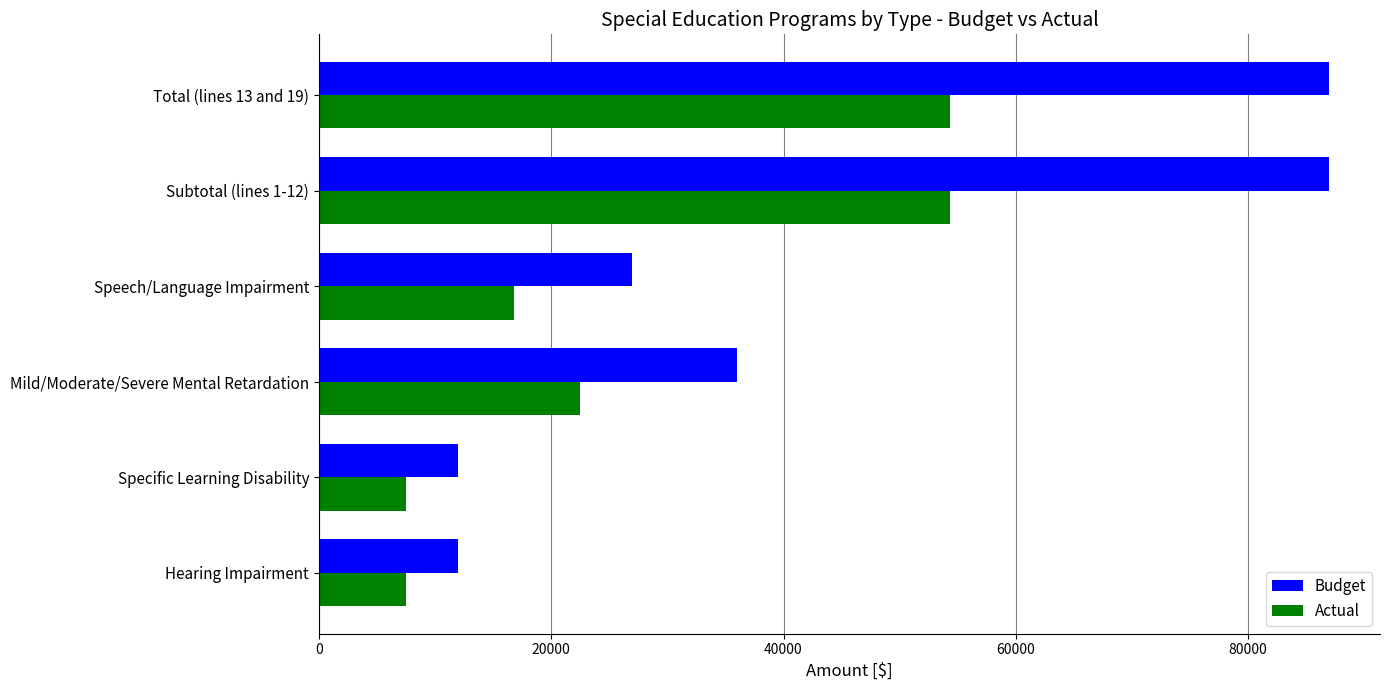

Which series has the largest total across all categories?

Budget